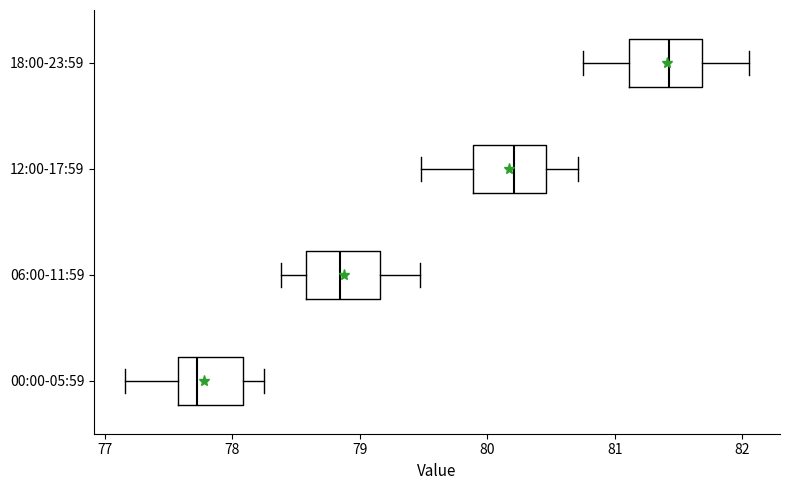

Where does the median line of the box for 18:00-23:59 sit on the x-axis? The values are not printed on the chart, so give them approximately, as read against the axis.

81.4